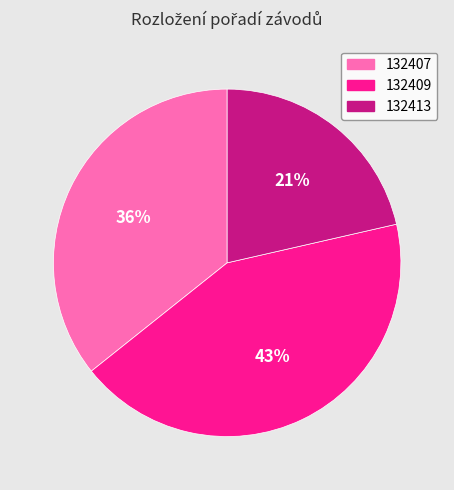

Is there any slice that represents more than half of the pie?

No